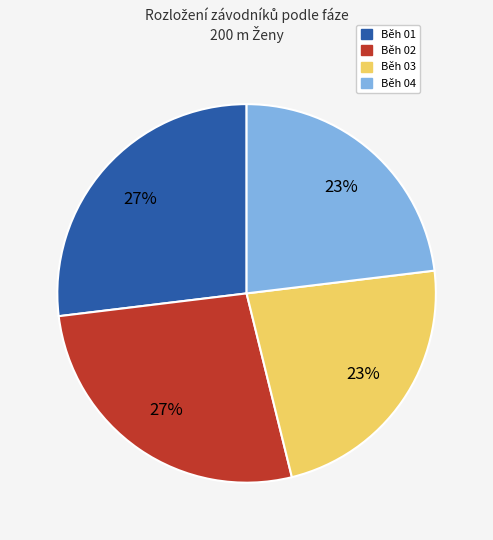

Count the number of slices in the pie.

4